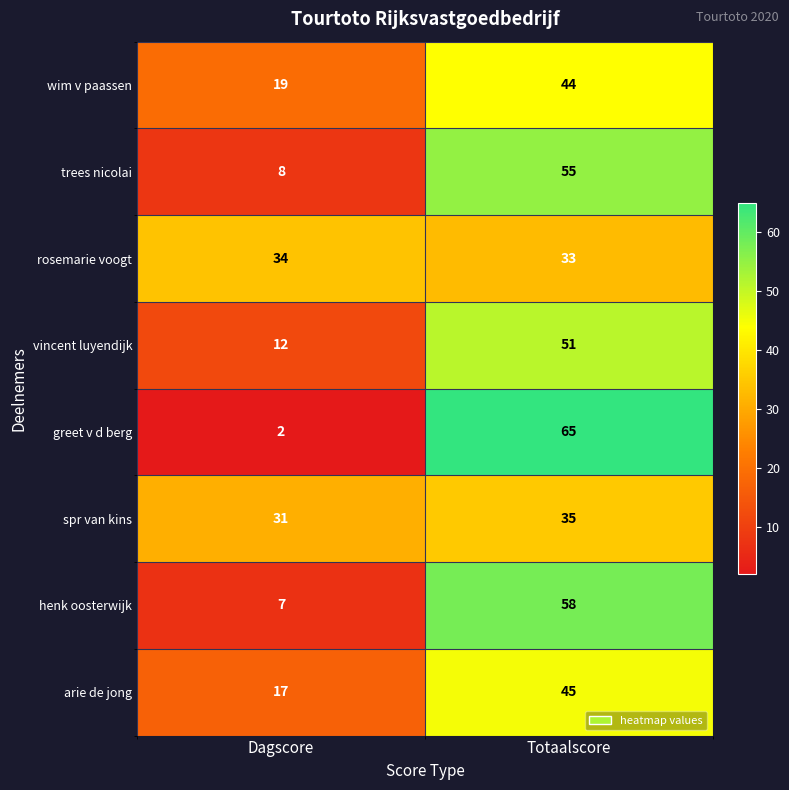

How many data points does each series have?

2